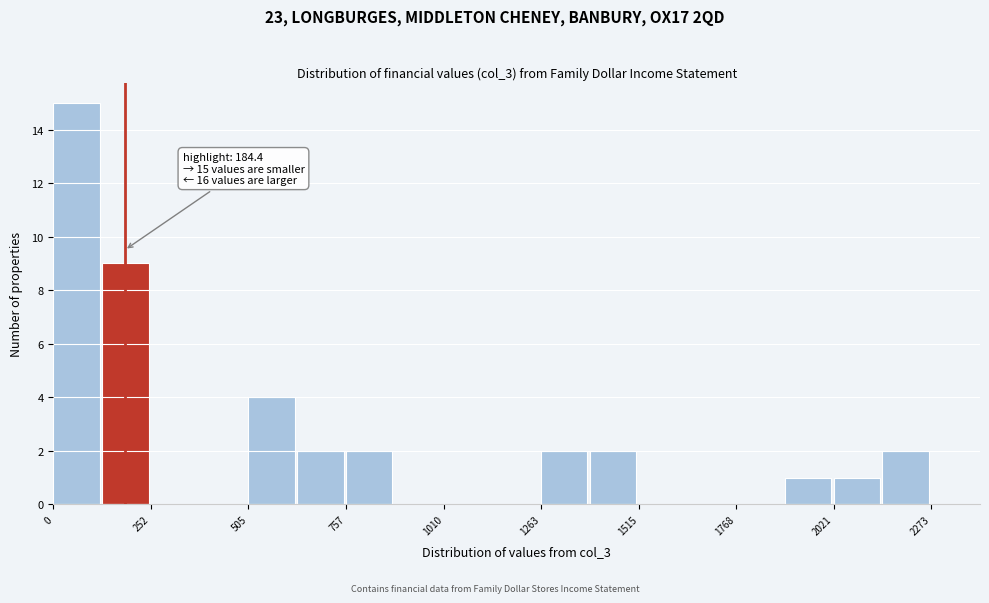

Around what value on the x-axis is the tallest bar? Give the approximate position of its centre, as read against the axis.

50